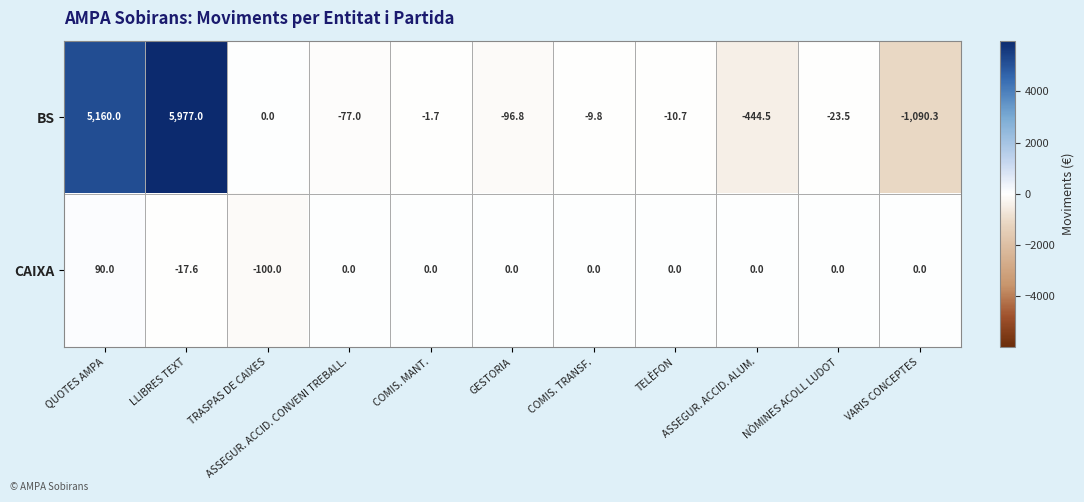

Which series has the largest total across all categories?

BS